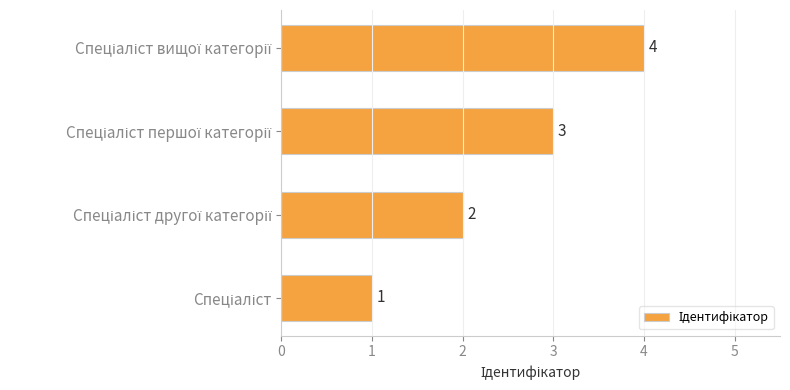

What is the maximum value shown in the chart?

4